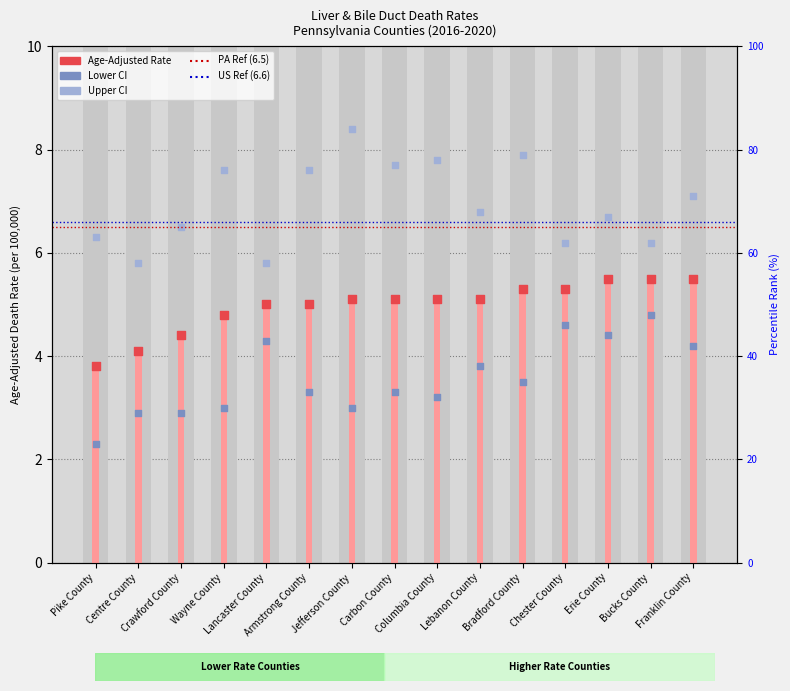

What is the total value across all series at Franklin County?

16.8